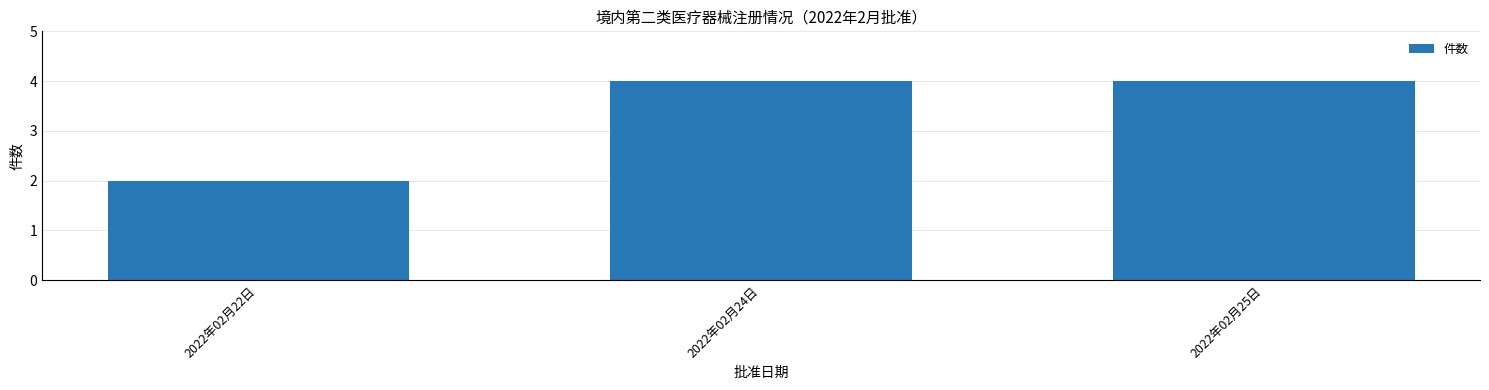

What is the difference between the maximum and minimum values?

2